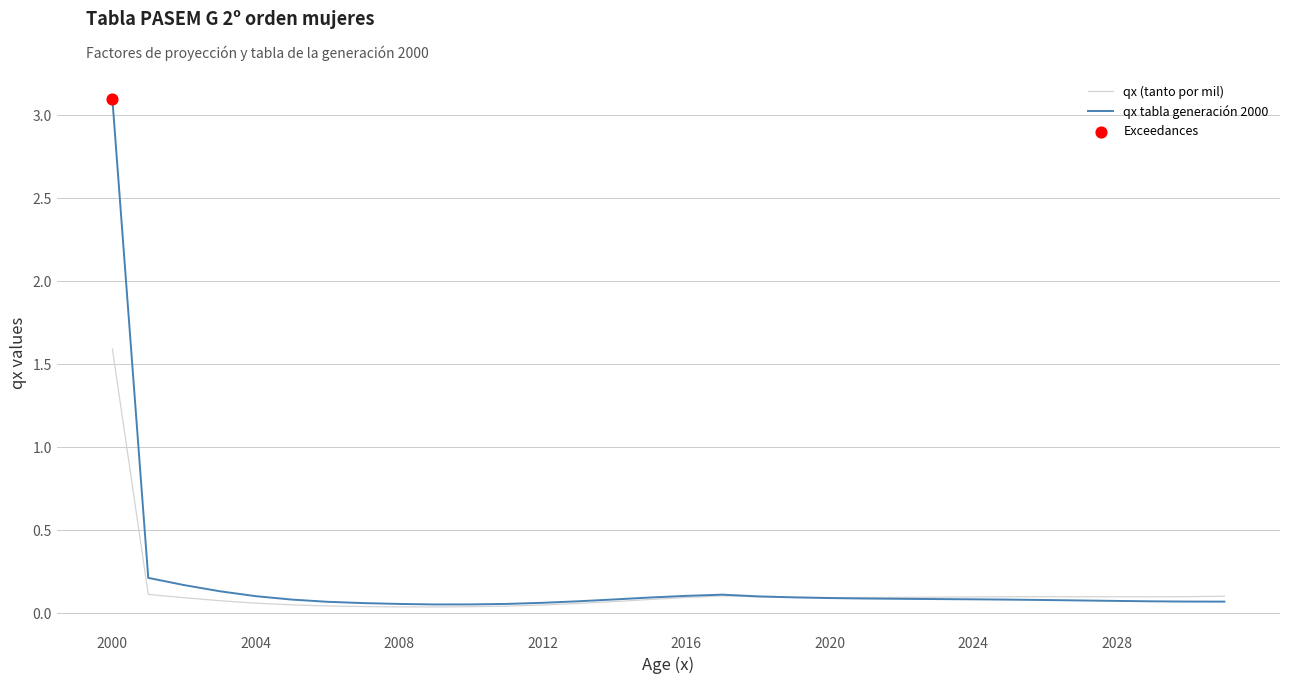

Which series has the largest range (max minus min)?

qx tabla generación 2000